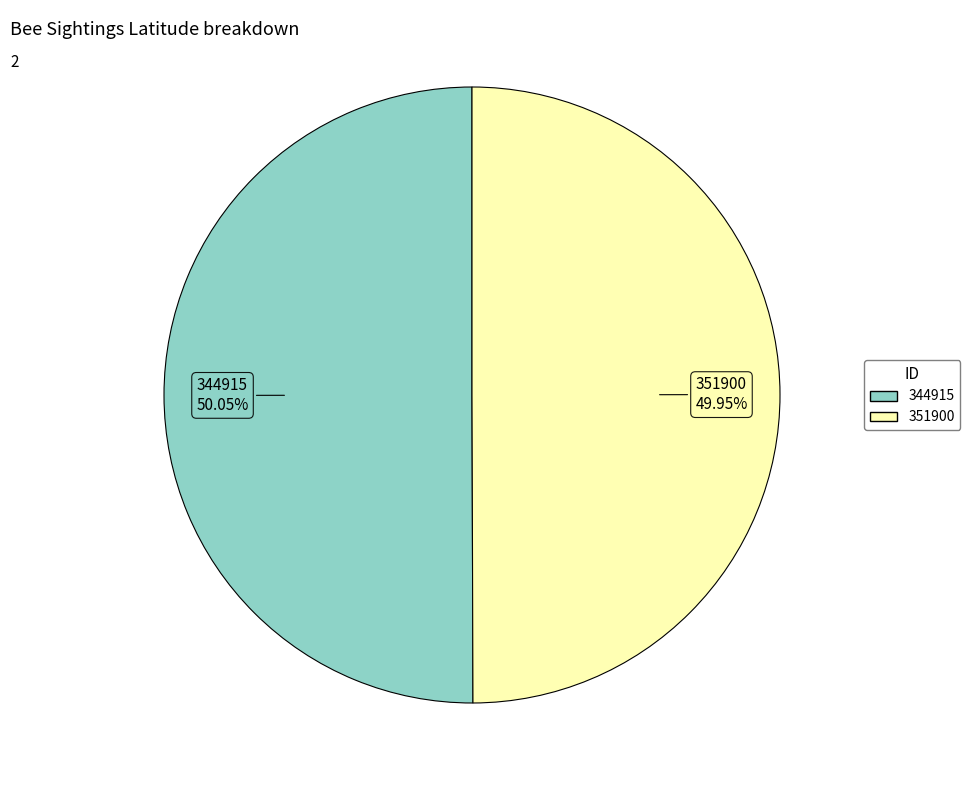

Is it true that 344915 is 50% of the pie?

True